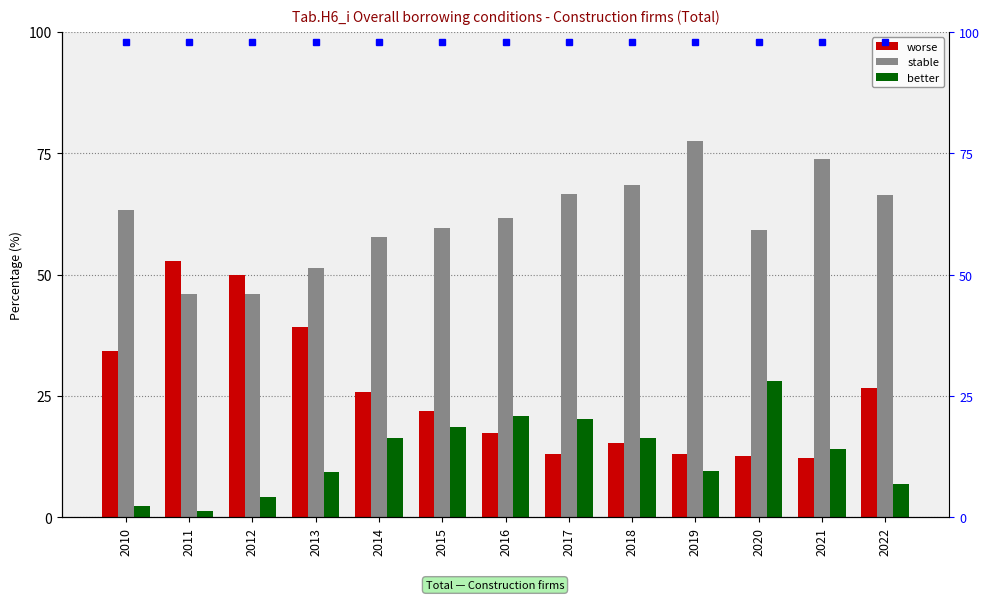

What is the smallest value displayed?

1.3